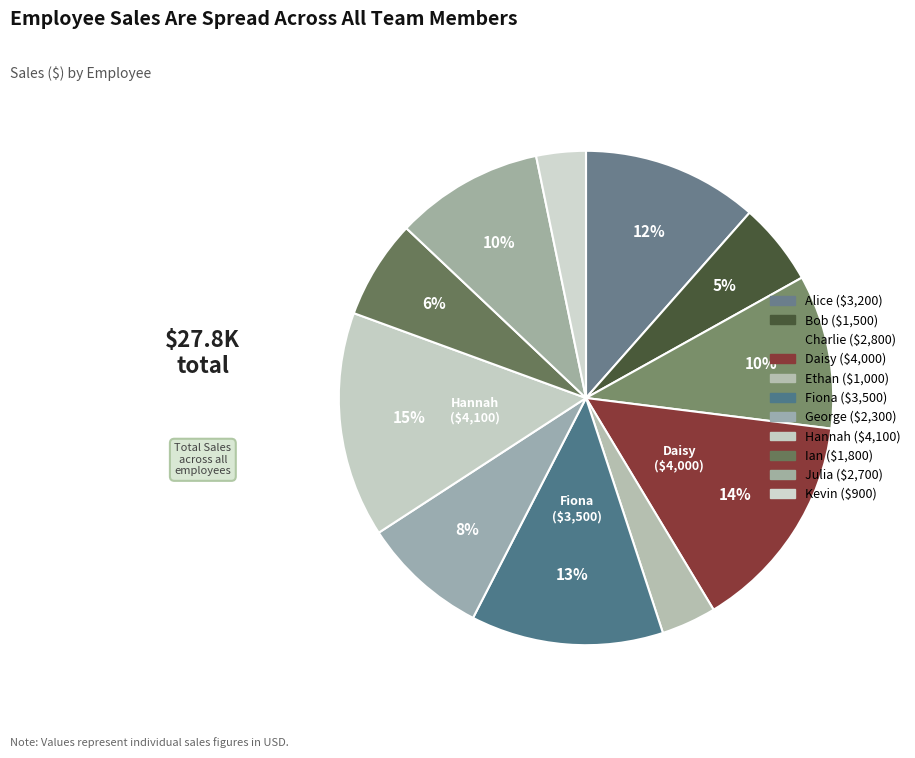

How many slices are in this pie chart?

11